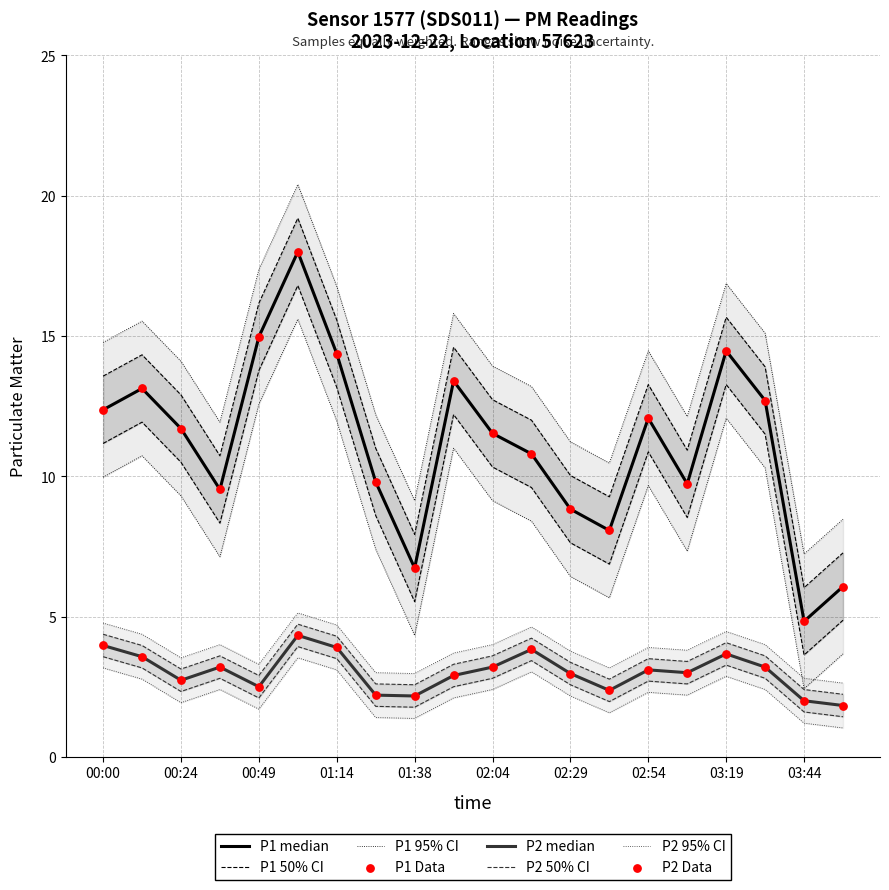

Which series has the largest Y range (max minus min)?

P1